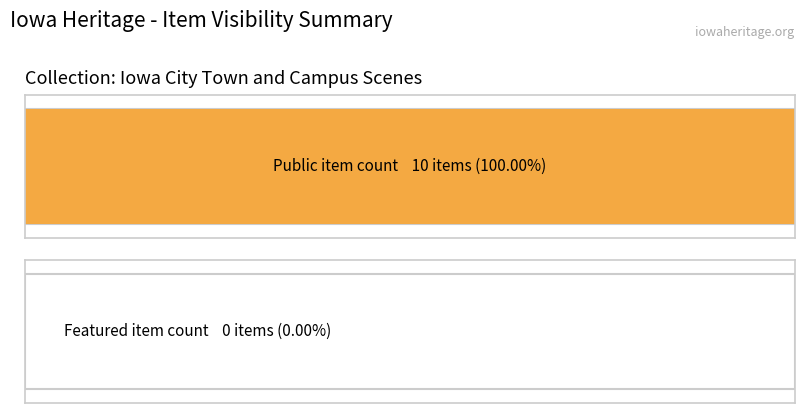

Does the chart contain stacked bars?

No